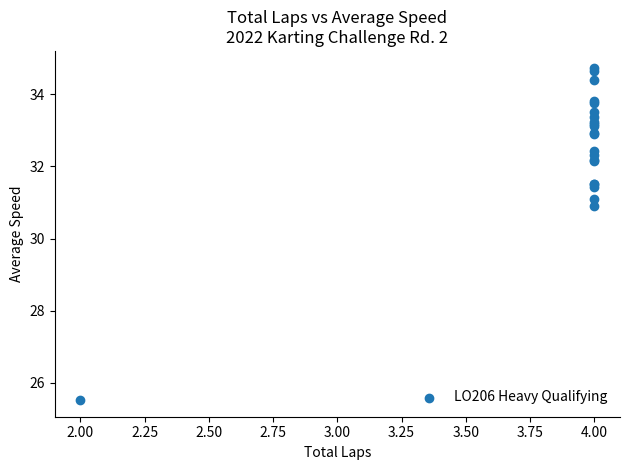

What Y value in the scatter plot is closest to 30?

30.9